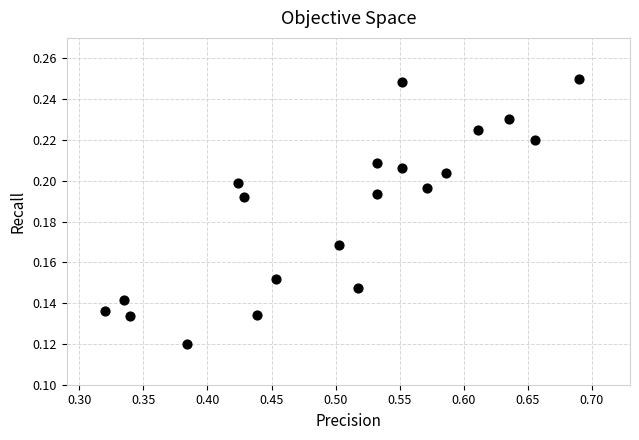

What is the range of X values (max minus min)?

0.4